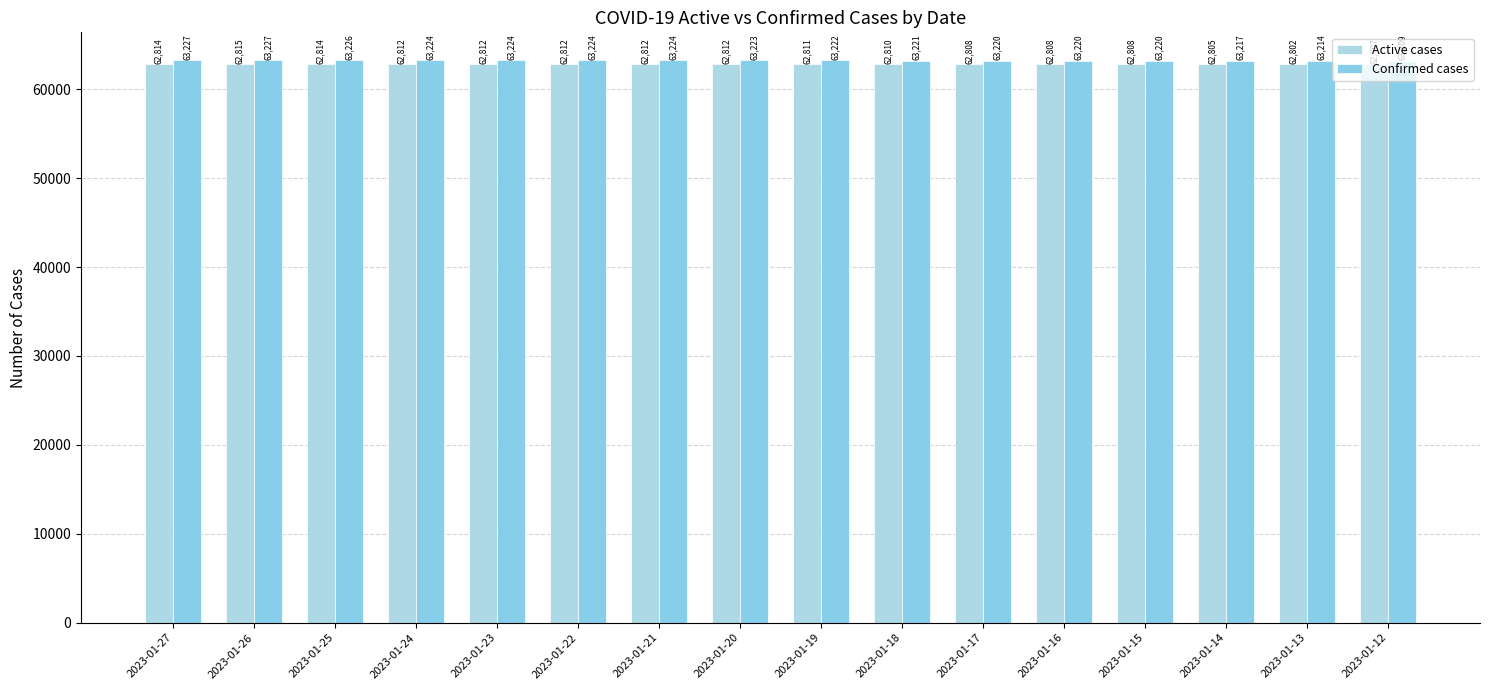

What is the value of the Confirmed cases bar at the 6th from the left?

63224